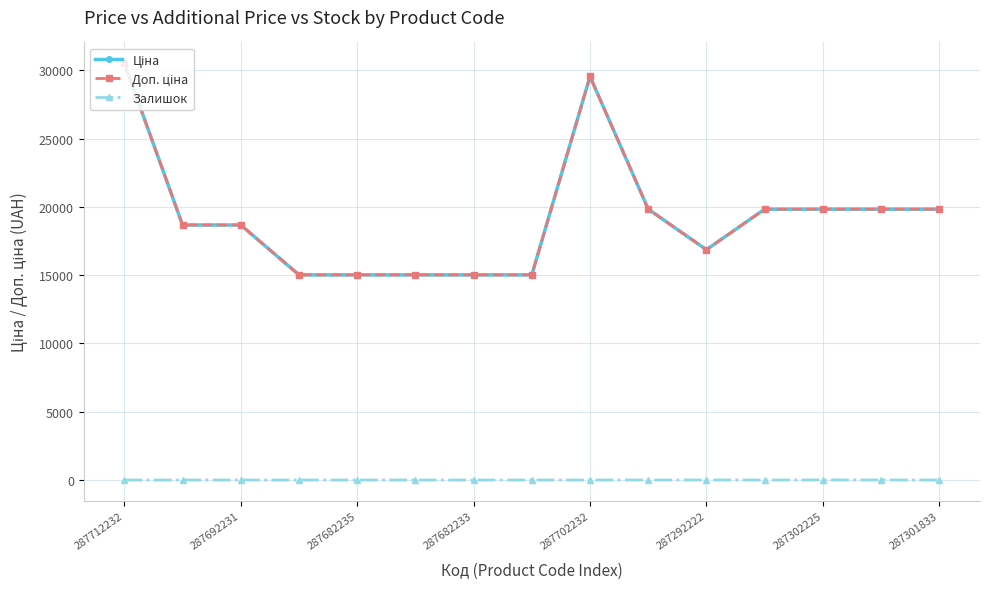

Does the chart have visible grid lines?

Yes